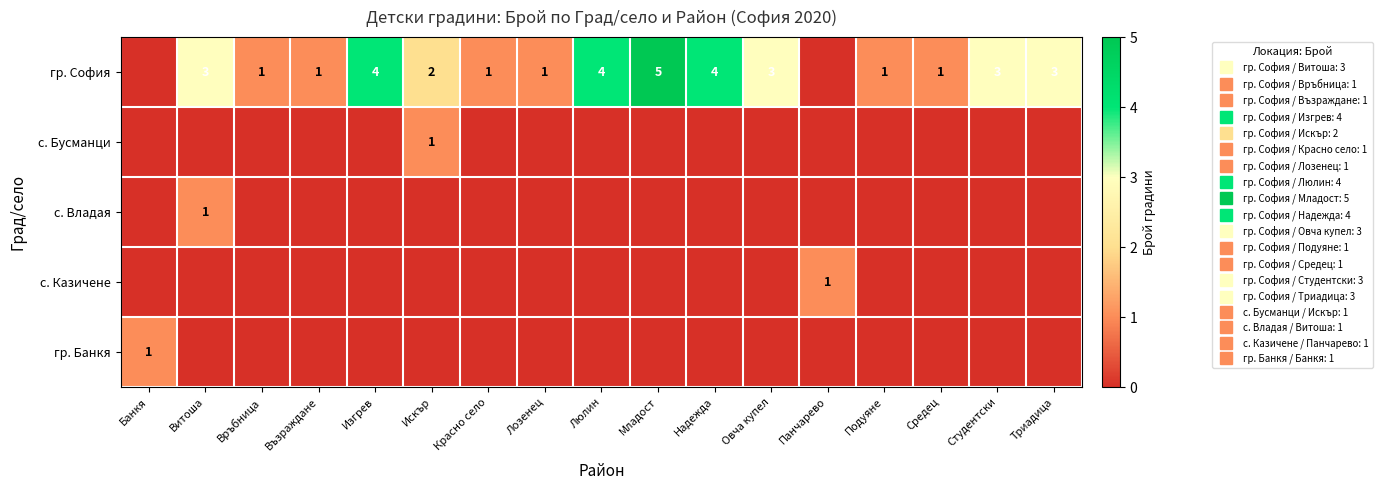

True or false: гр. Банкя has a value of 0 at Възраждане.

False